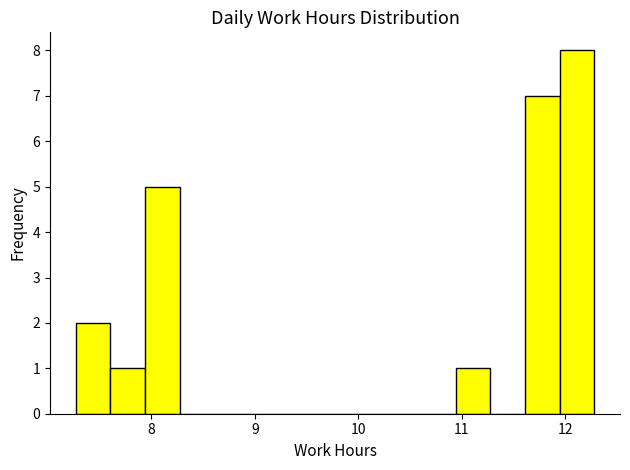

Read against the x-axis, roughly where is the centre of the tallest bar?

12.1